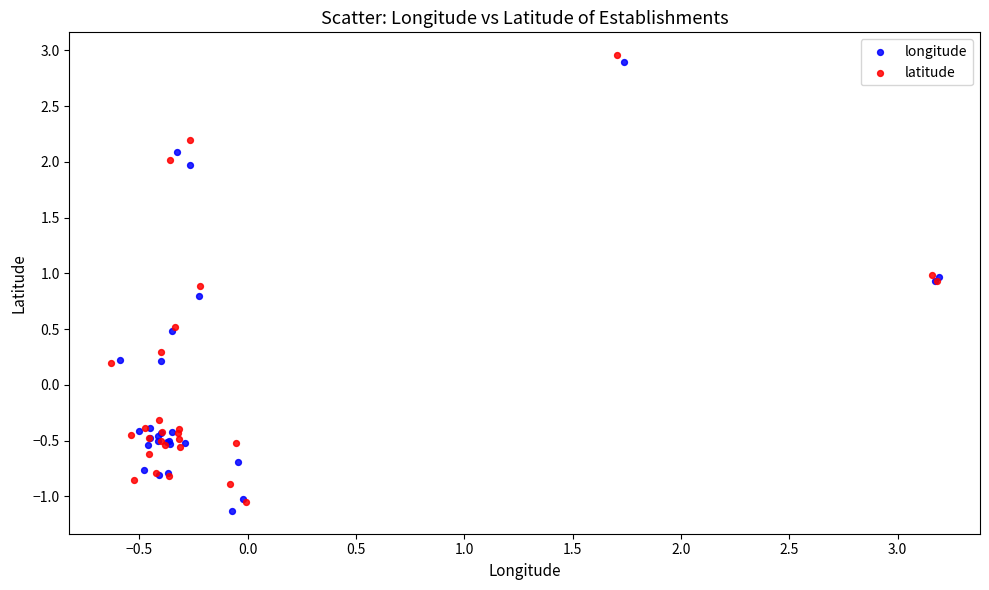

Which series contains the lowest Y value?

longitude